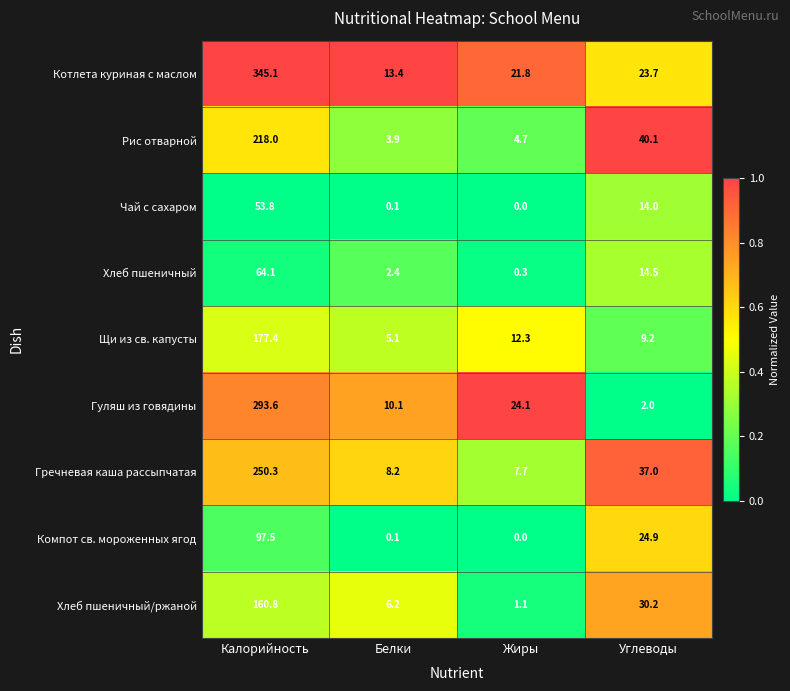

What is the average value of the Щи из св. капусты series?

51.0